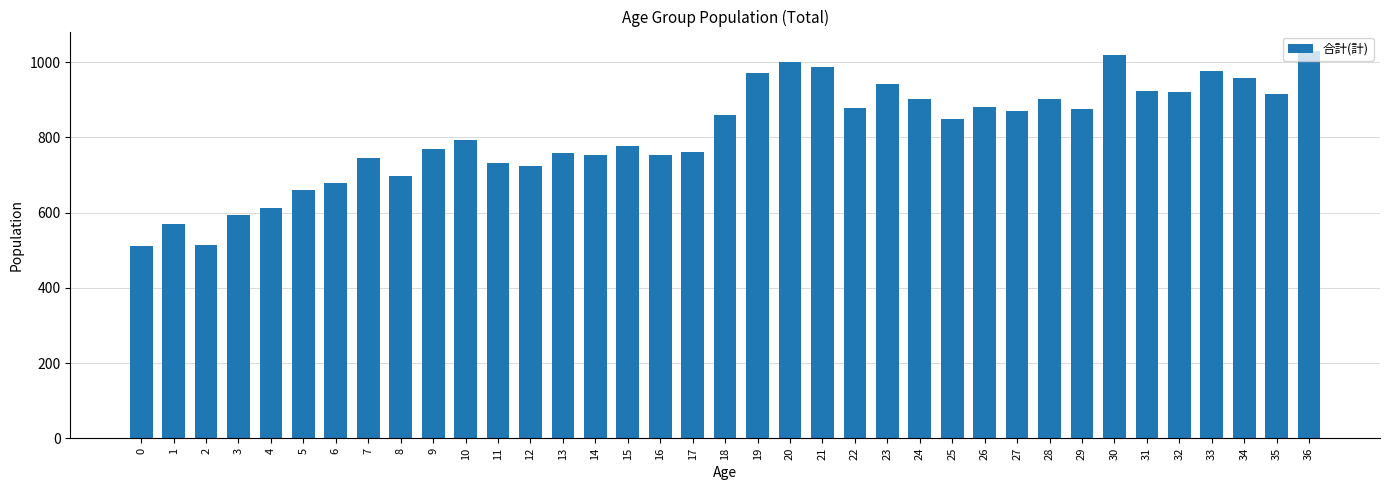

What is the ratio of the value at 14 to the value at 7?

1.0